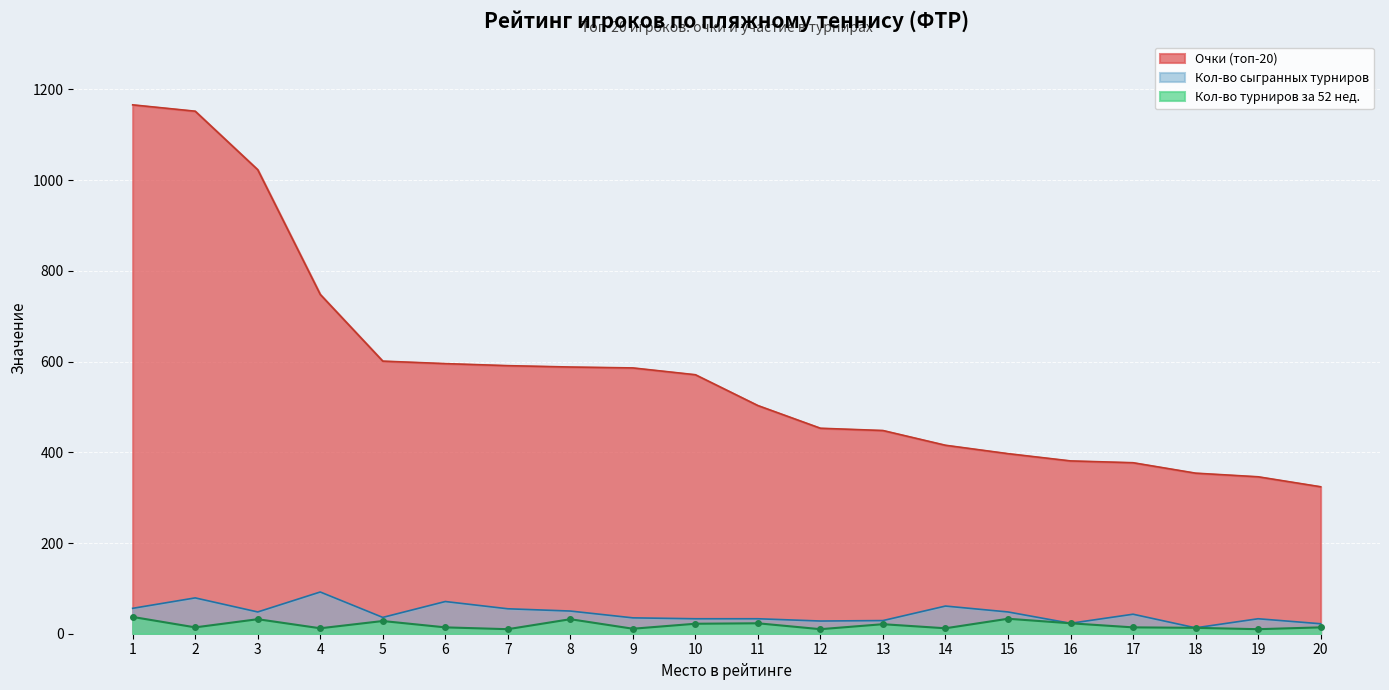

How many values in the Кол-во сыгранных турниров series exceed 43?

9